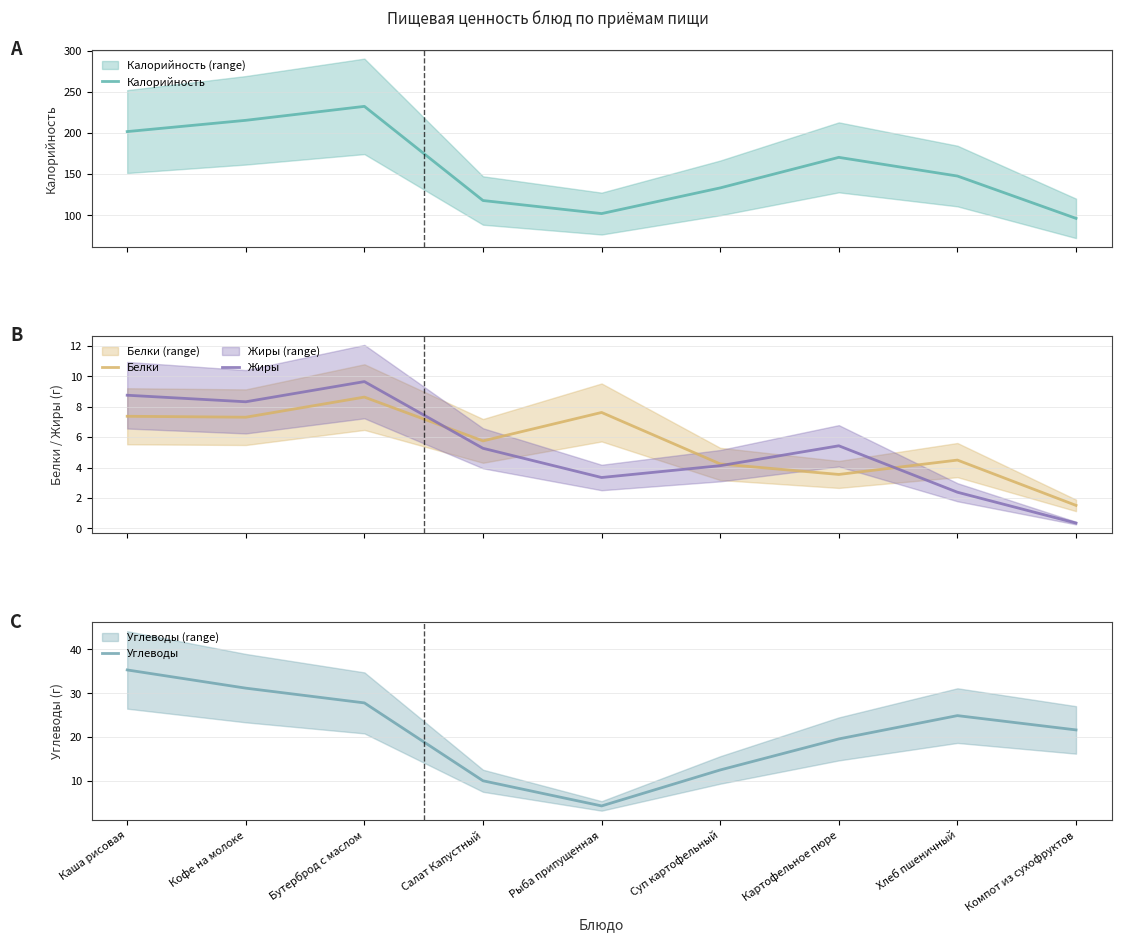

True or false: Калорийность and Жиры intersect in this chart.

False